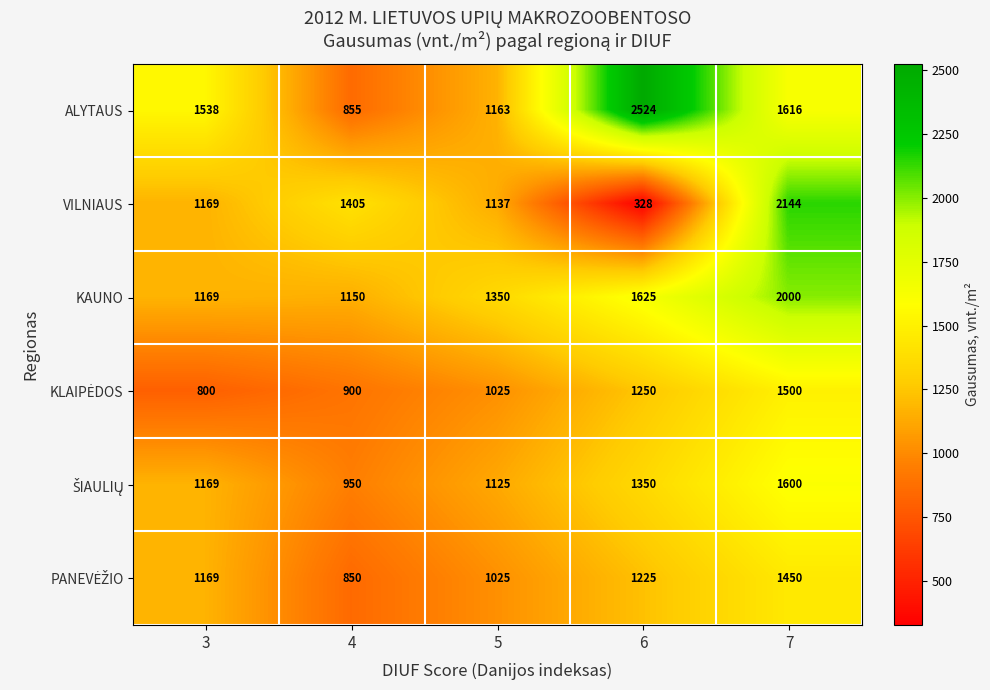

The VILNIAUS series shows 500 at 3. True or false?

False